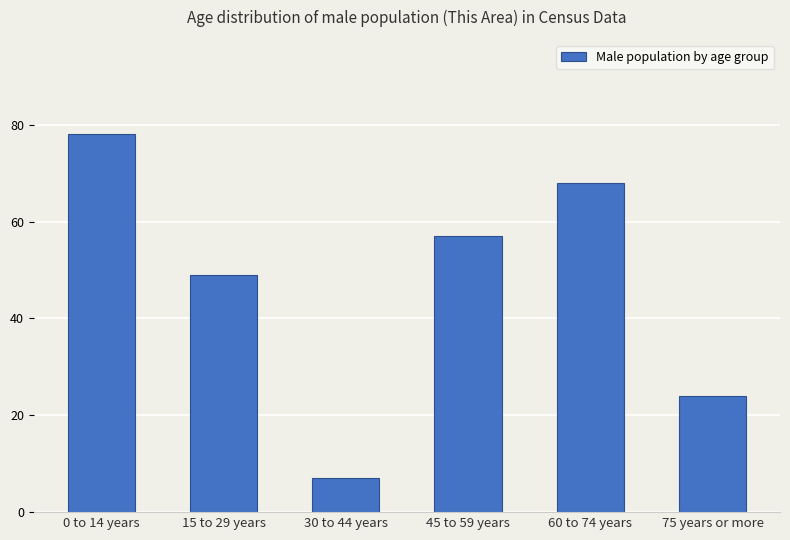

What is the average value?

47